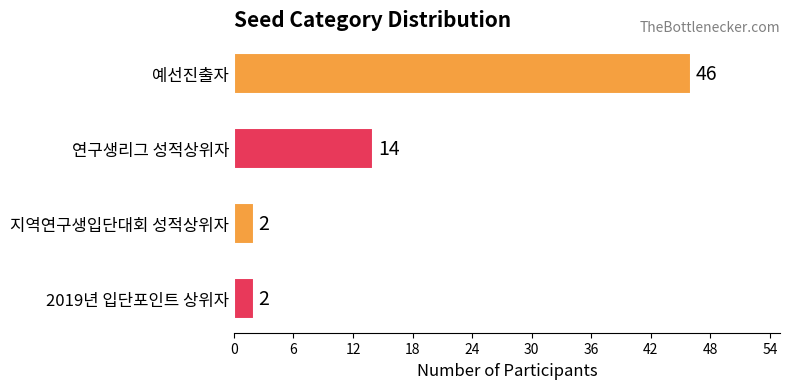

What is the label of the 2nd bar from the bottom?

지역연구생입단대회 성적상위자